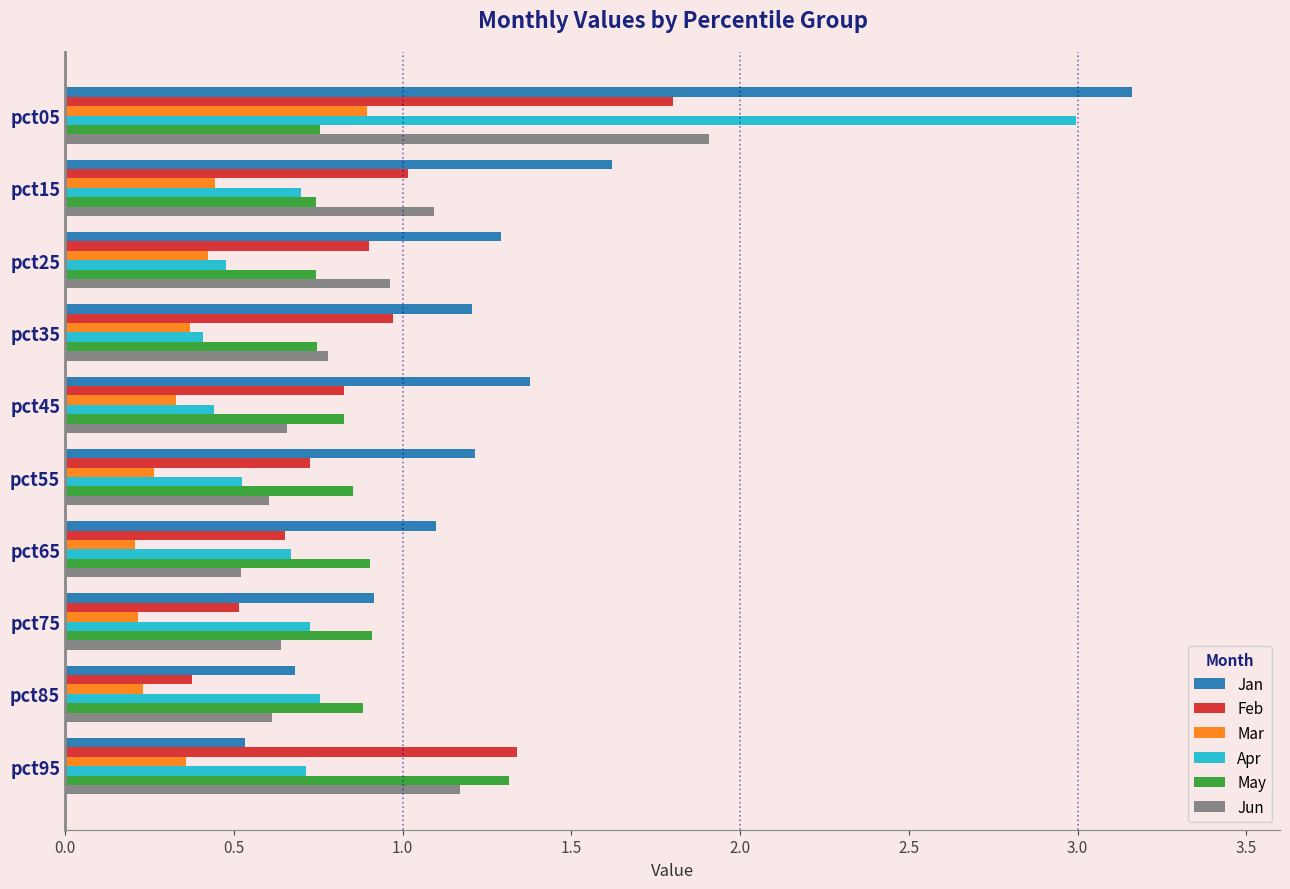

Which series has the largest range (max minus min)?

Jan